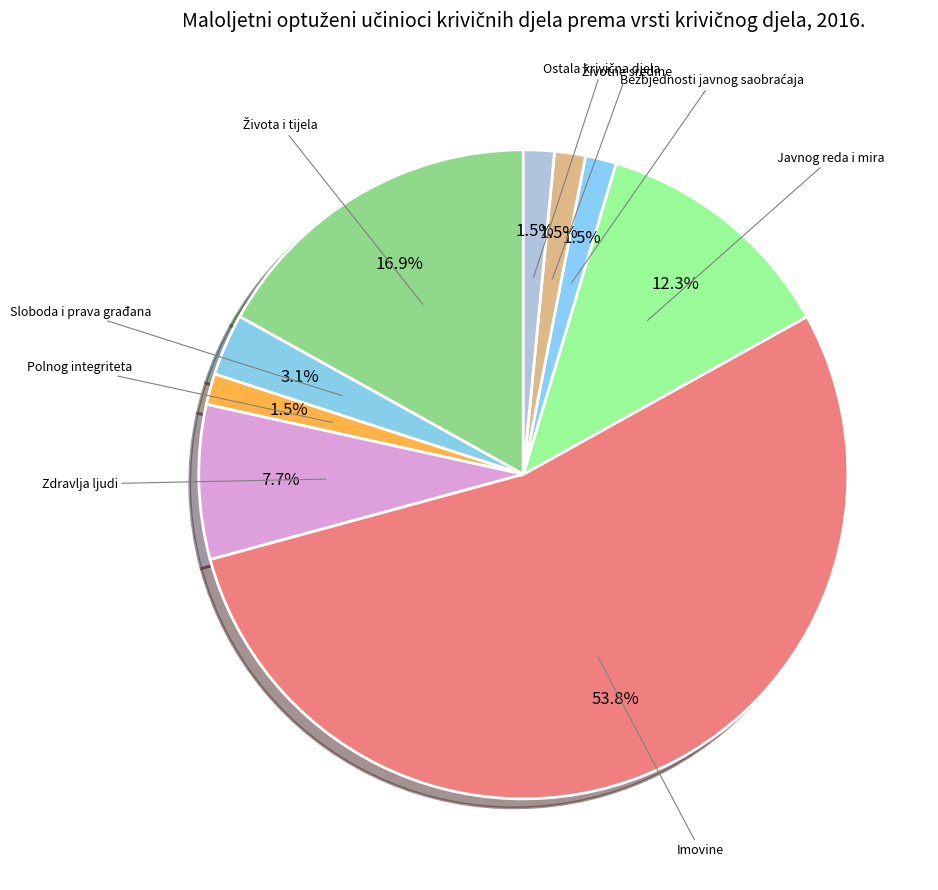

What is the smallest slice in the pie chart?

Polnog integriteta